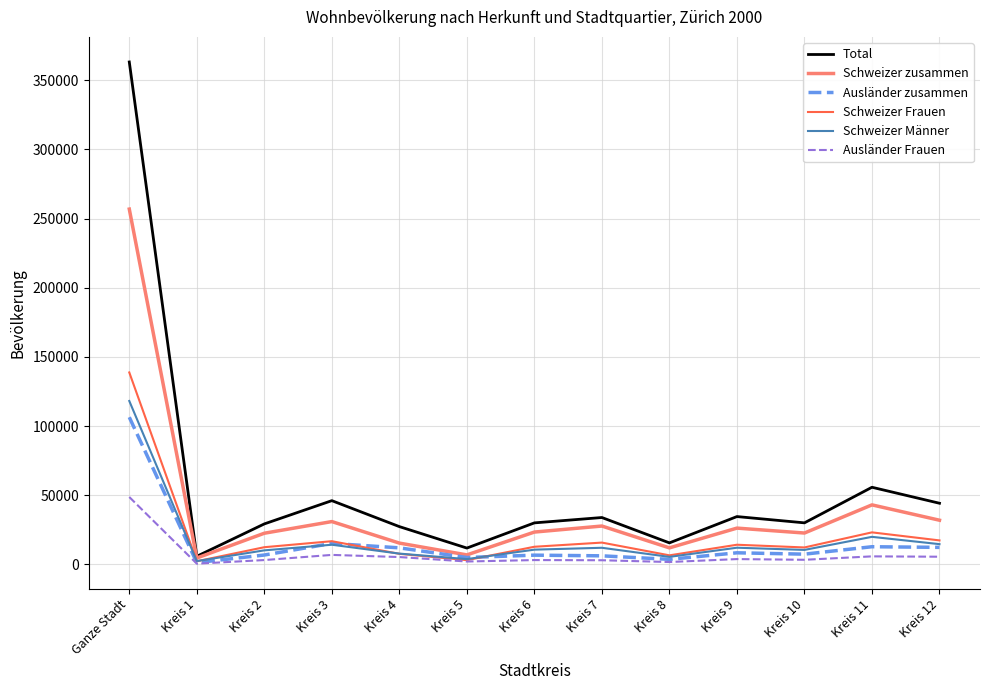

True or false: Schweizer Frauen has a value of 181449 at Ganze Stadt.

False